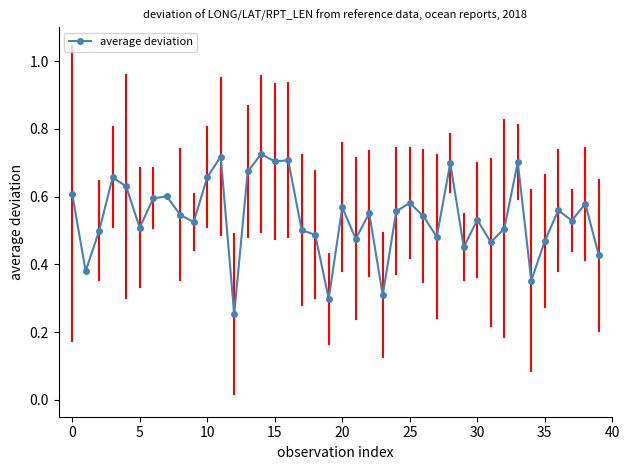

What is the sum of all values?

21.6